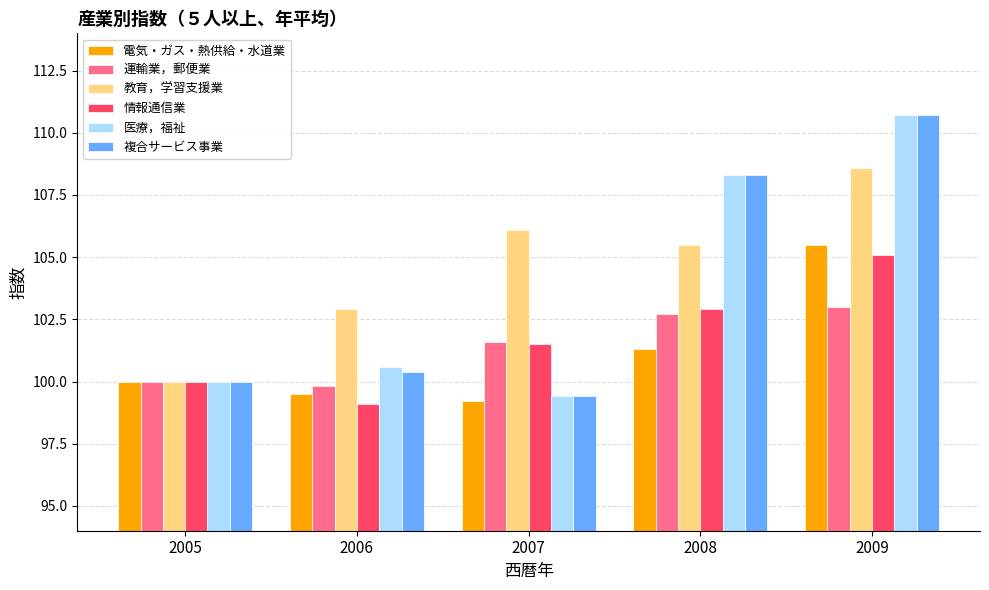

What value does the 電気・ガス・熱供給・水道業 series have at 2009?

105.5